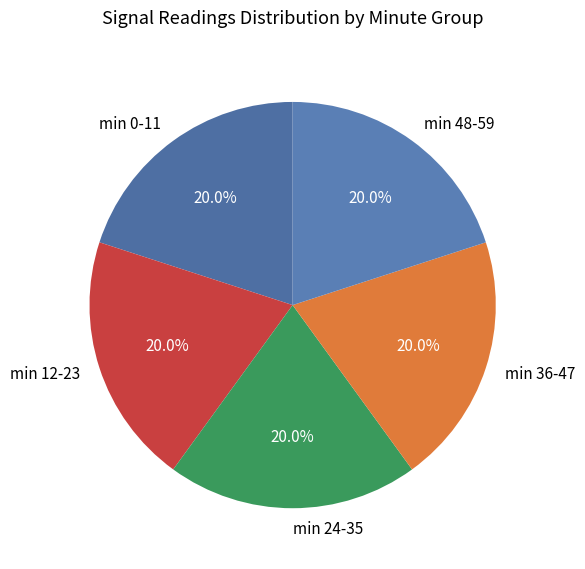

What is the ratio of the value at min 0-11 to the value at min 12-23?

1.0